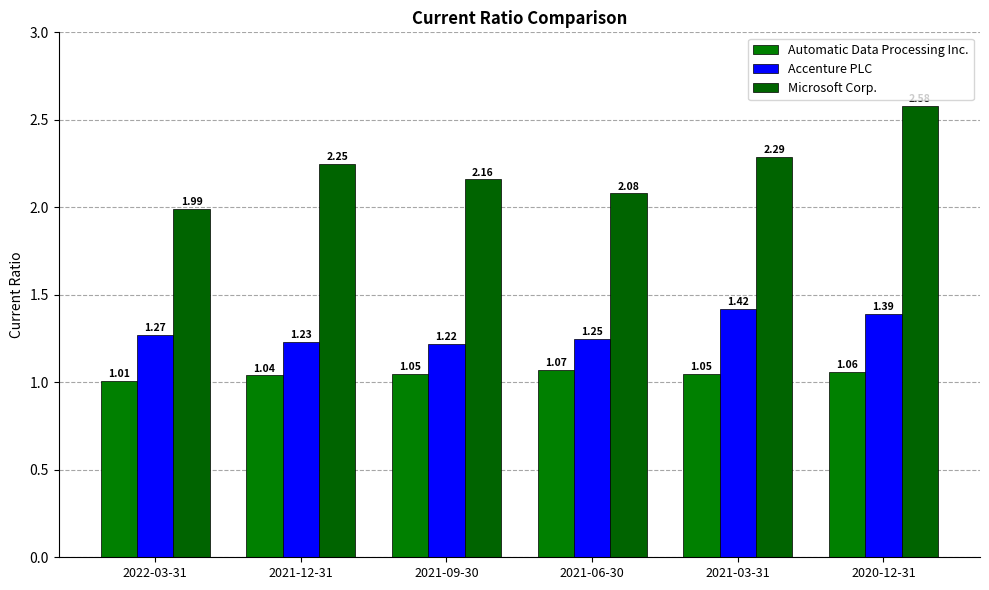

Are the bars grouped side by side (vs. stacked)?

Yes